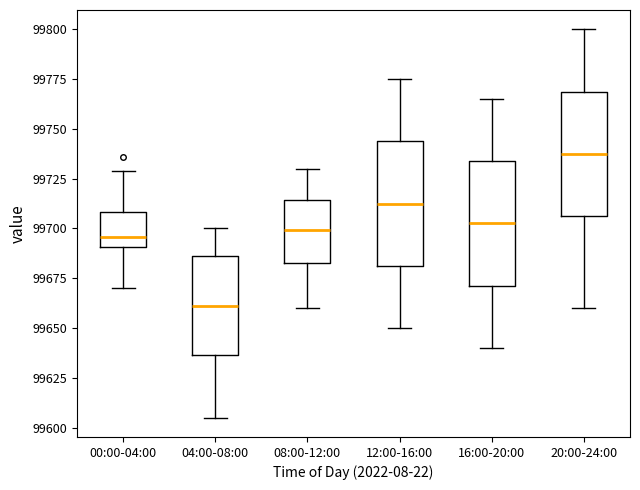

Reading left to right, transcribe this box plot: for each box, give where its median line is, the range the box spans, and where its two whiskers end, as read against the y-axis. The values are not printed on the chart, so give them approximately, as read against the axis.

00:00-04:00: median 99695, box 99690 to 99710, whiskers 99670 to 99730
04:00-08:00: median 99660, box 99635 to 99685, whiskers 99605 to 99700
08:00-12:00: median 99700, box 99685 to 99715, whiskers 99660 to 99730
12:00-16:00: median 99715, box 99680 to 99745, whiskers 99650 to 99775
16:00-20:00: median 99705, box 99670 to 99735, whiskers 99640 to 99765
20:00-24:00: median 99740, box 99705 to 99770, whiskers 99660 to 99800